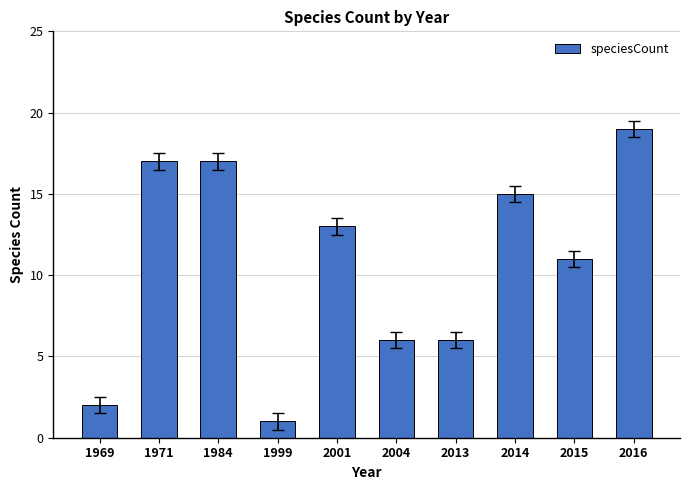

What is the difference between the maximum and minimum values?

18